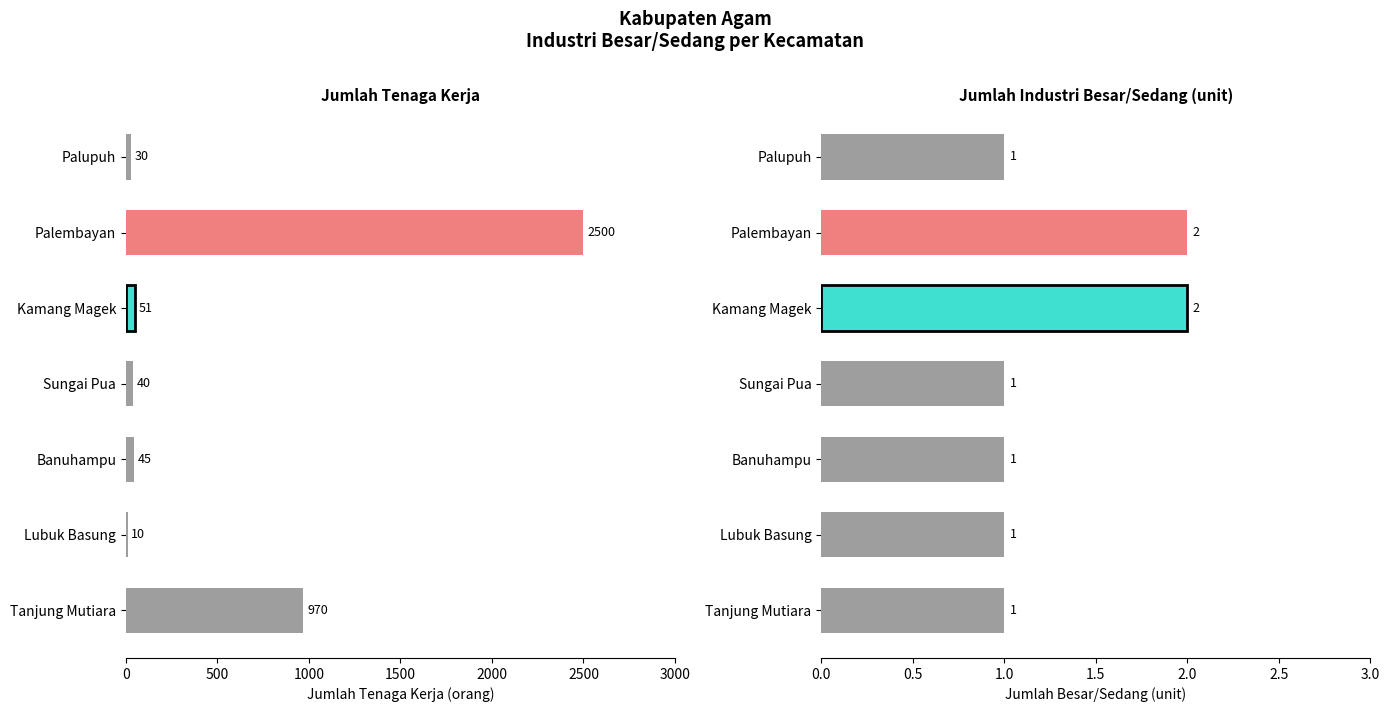

List the series in order of their peak value, highest first.

Jumlah Tenaga Kerja, Jumlah Besar/Sedang